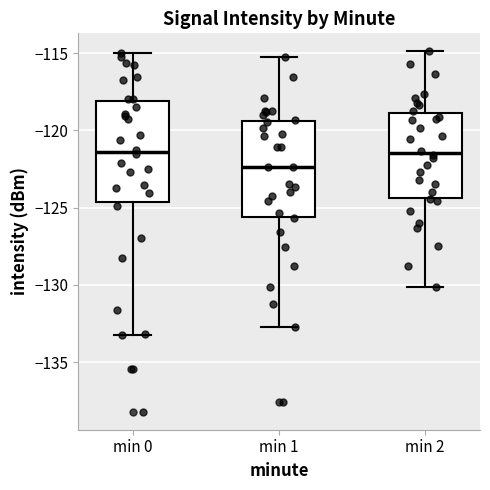

Where is the upper edge of the box for min 0 on the y-axis? The values are not printed on the chart, so give them approximately, as read against the axis.

-118.0